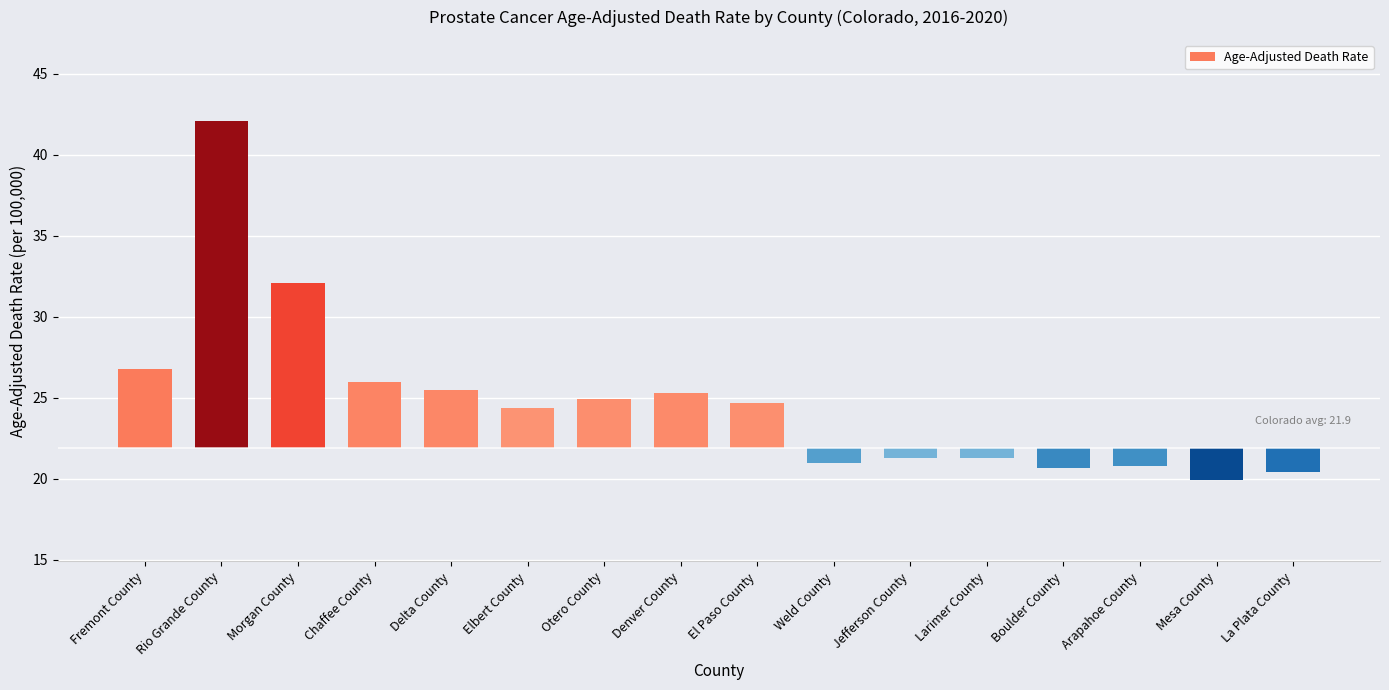

Rank the categories by value from lowest to highest.

Mesa County, La Plata County, Boulder County, Arapahoe County, Weld County, Jefferson County, Larimer County, Elbert County, El Paso County, Otero County, Denver County, Delta County, Chaffee County, Fremont County, Morgan County, Rio Grande County